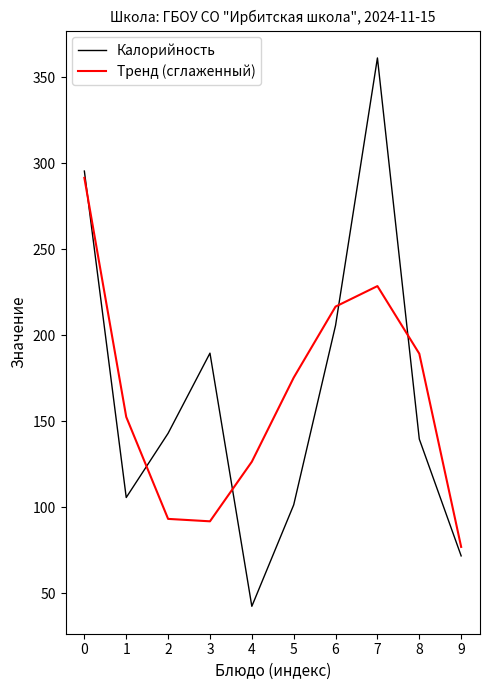

What are all the series names shown in the legend?

Калорийность, Тренд (сглаженный)